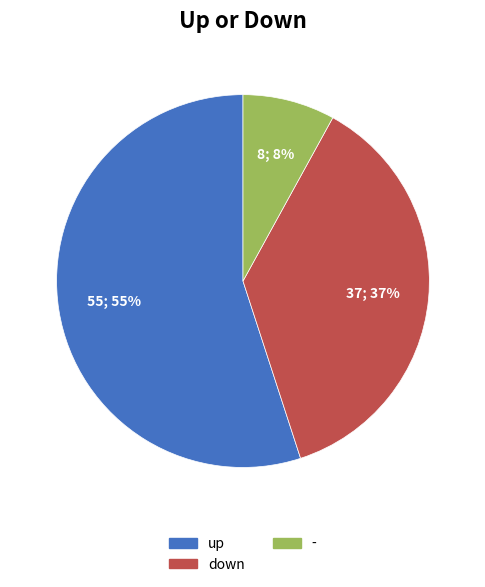

To the nearest percent, what is the combined percentage of down and -?

45%